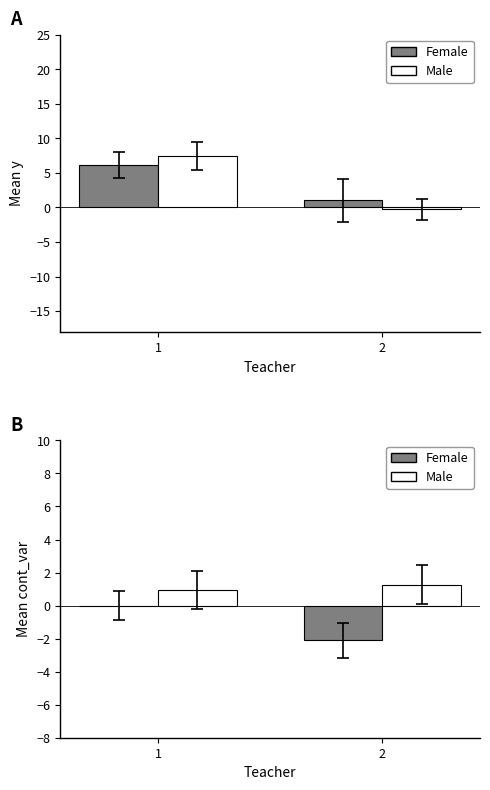

What is the sum of all Female values?

-2.1